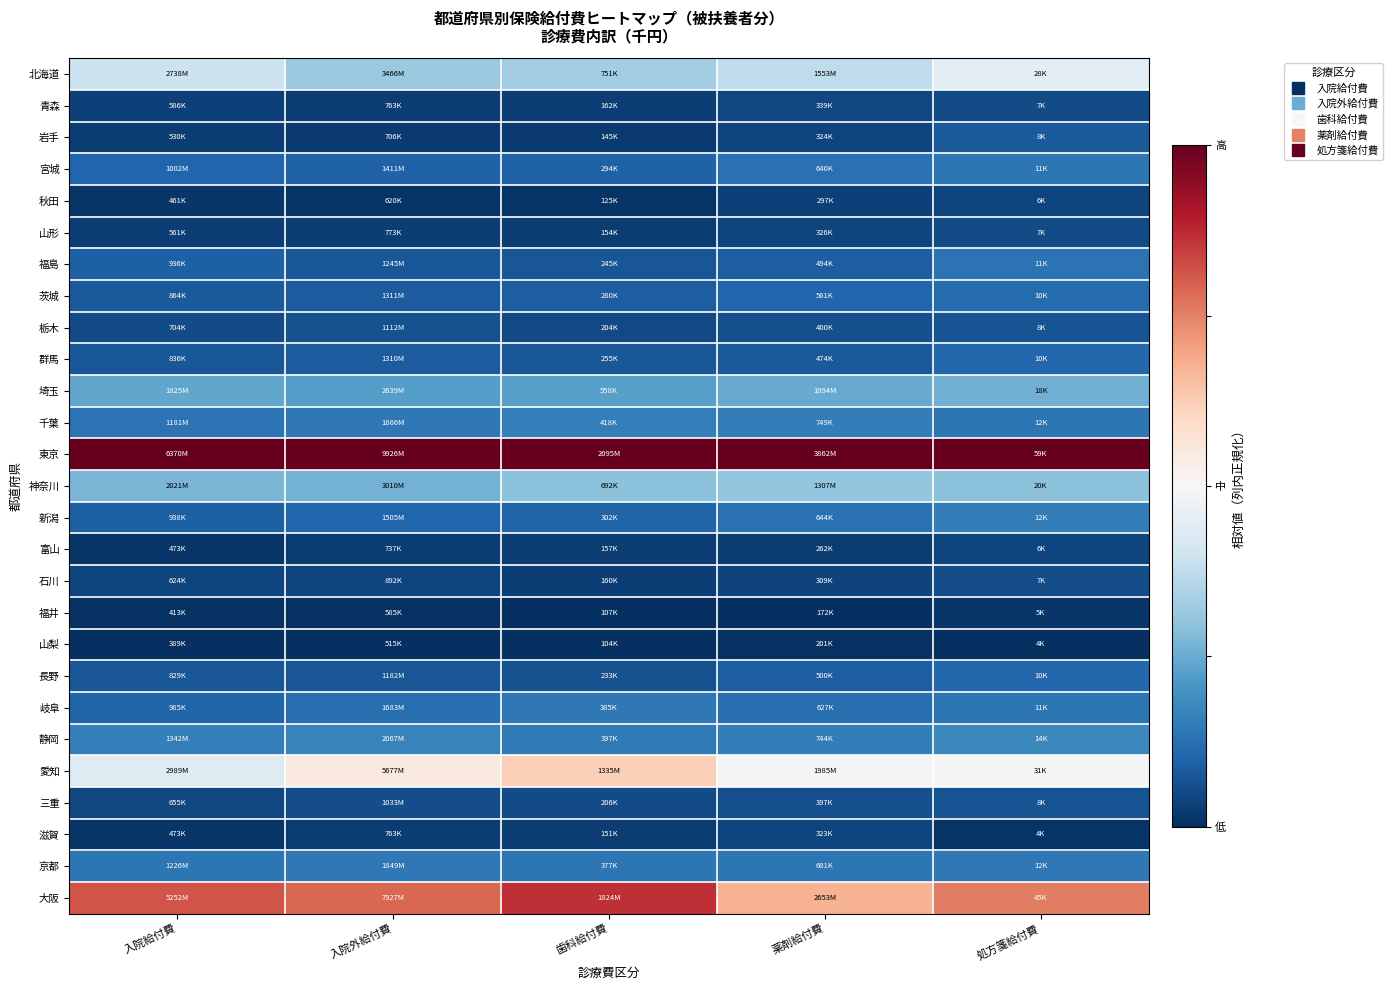

Rank the series at 処方箋給付費 from highest to lowest value.

東京, 大阪, 愛知, 北海道, 神奈川, 埼玉, 静岡, 新潟, 京都, 千葉, 宮城, 岐阜, 福島, 茨城, 群馬, 長野, 岩手, 栃木, 三重, 石川, 青森, 山形, 富山, 秋田, 福井, 滋賀, 山梨